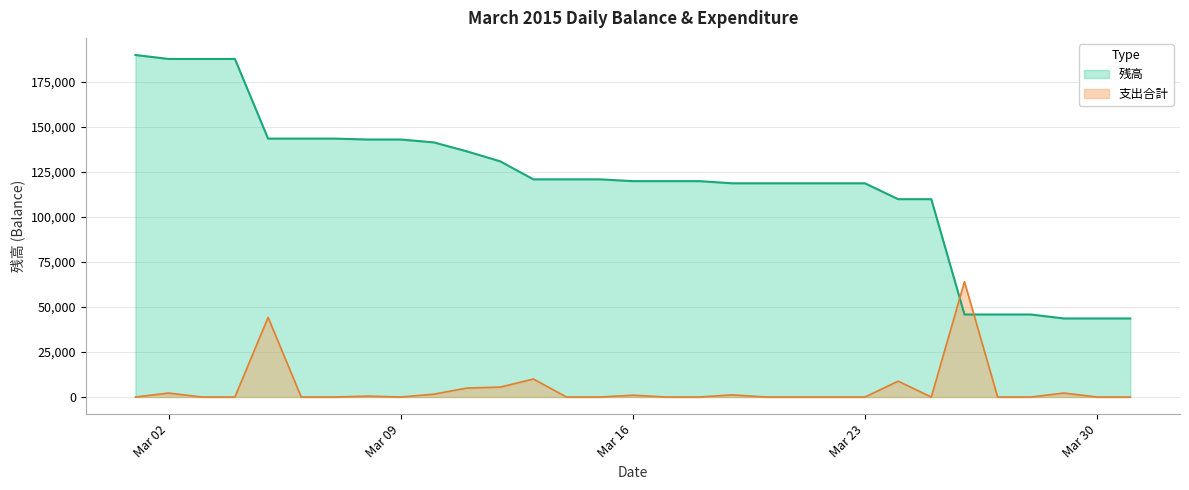

What is the average value of the 残高 series?

118697